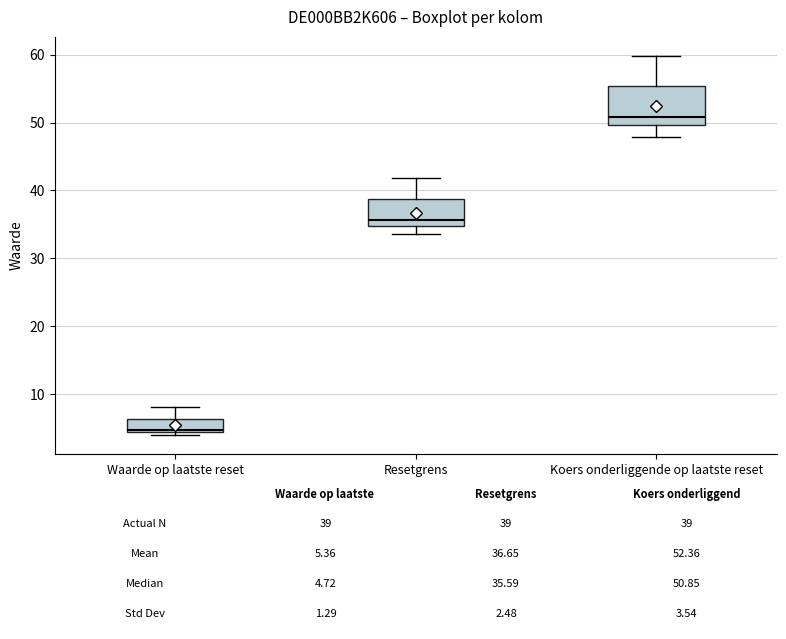

Comparing the boxes themselves (not the whiskers), which one is the tallest?

Koers onderliggende op laatste reset